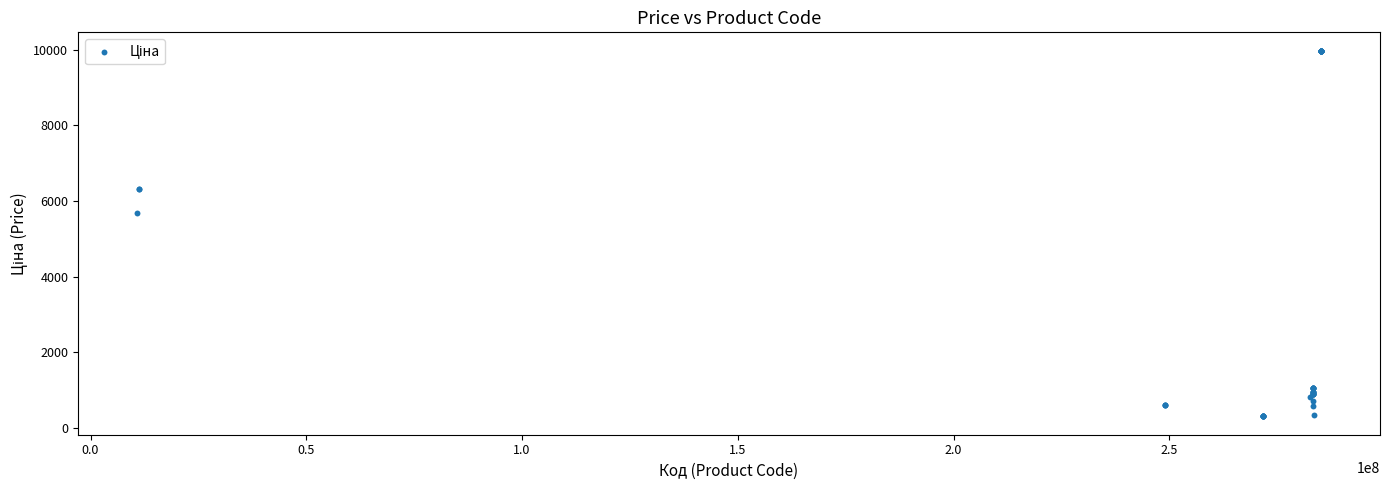

What Y value in the scatter plot is closest to 5142?

5673.8